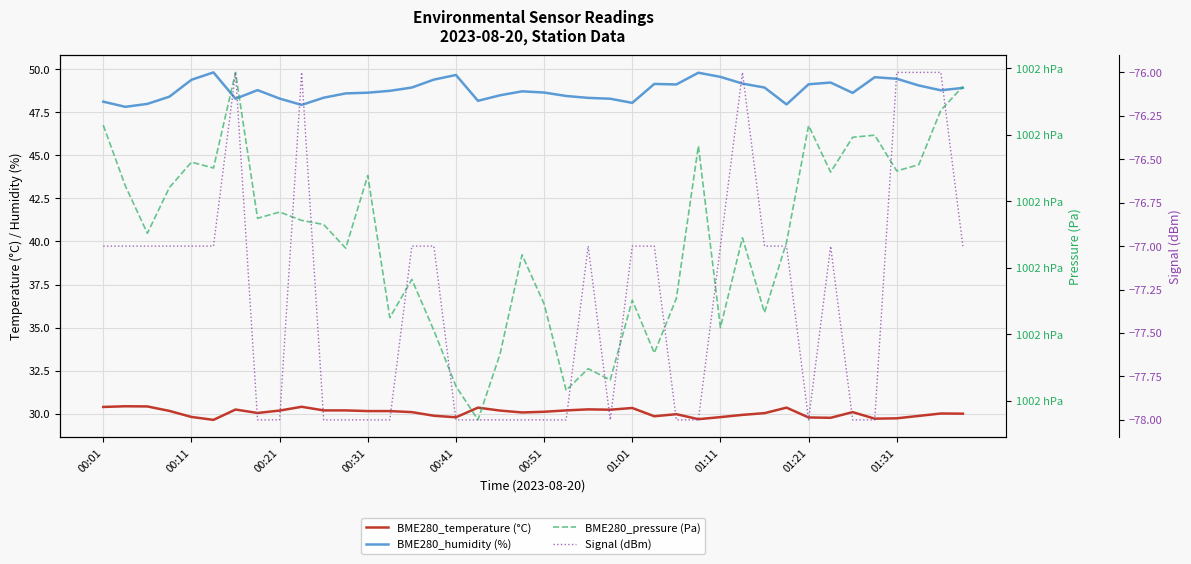

How many data points does each series have?

40